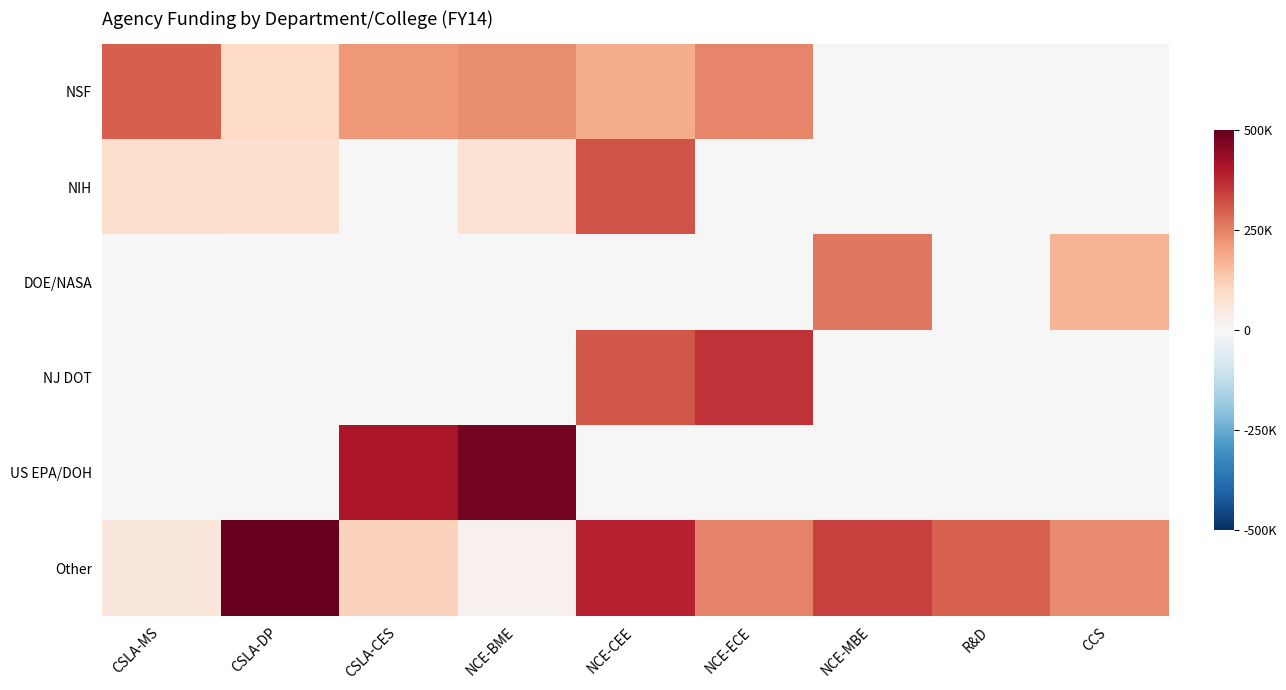

Rank the series at NCE-CEE from lowest to highest value.

DOE/NASA, US EPA/DOH, NSF, NJ DOT, NIH, Other